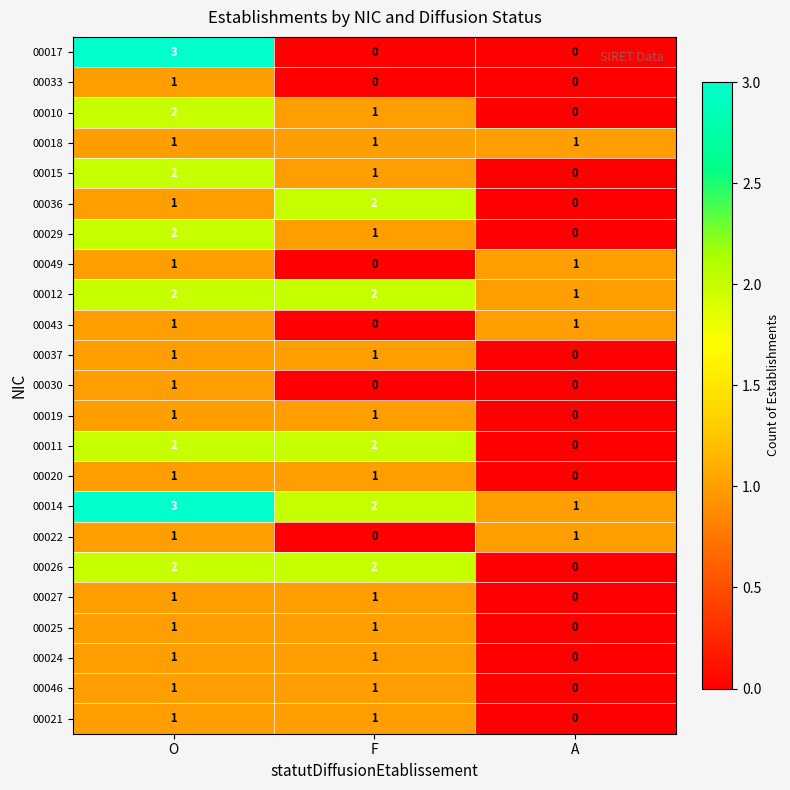

Which series has the widest spread of values?

00017